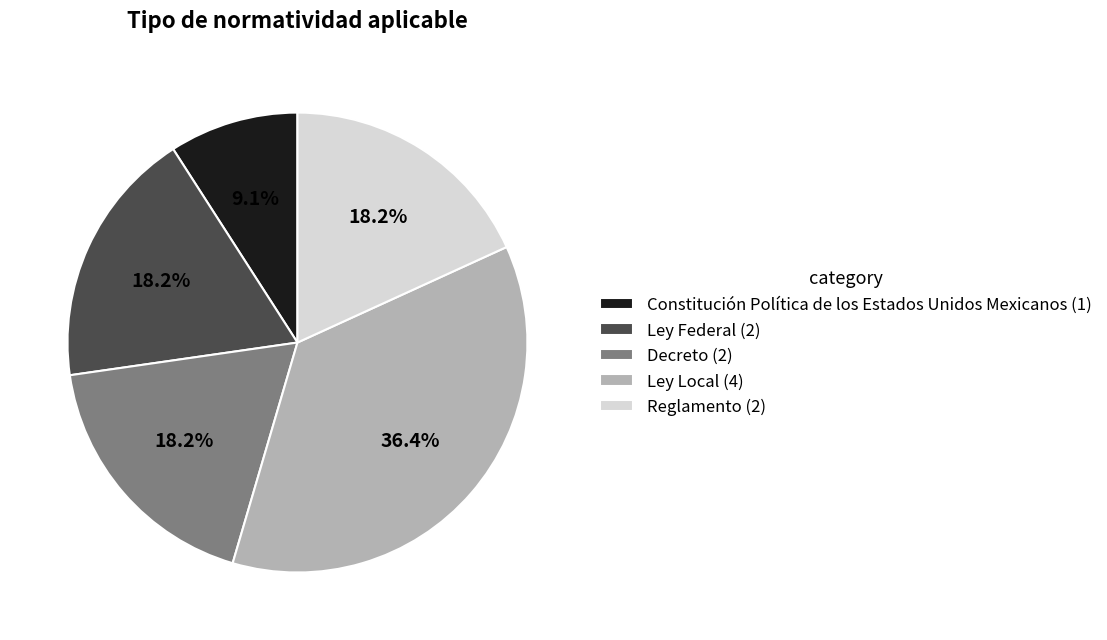

To the nearest percent, what is the average slice percentage?

20%